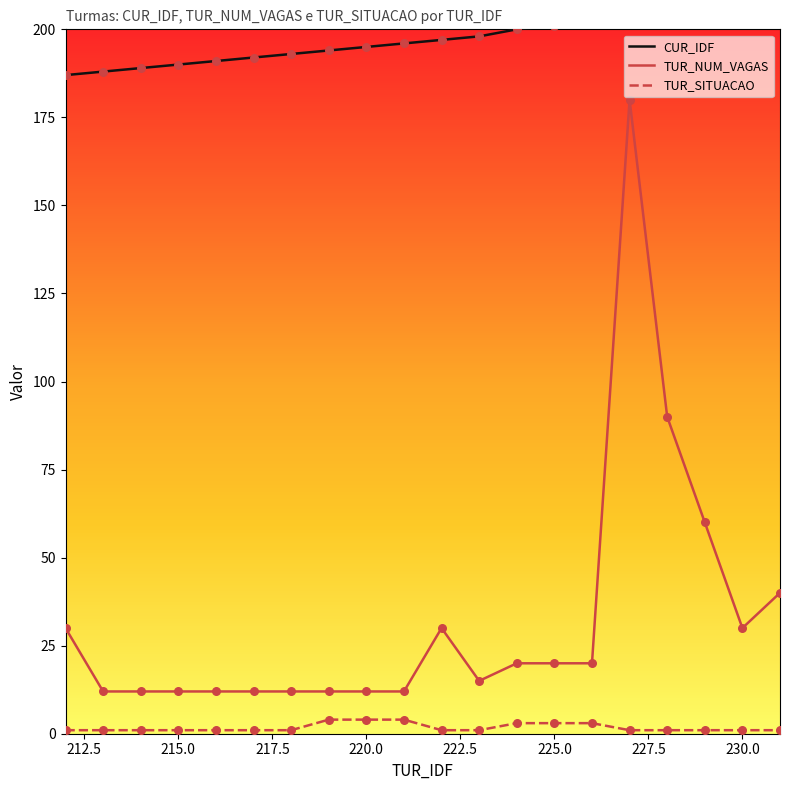

Which series has the largest total across all categories?

CUR_IDF